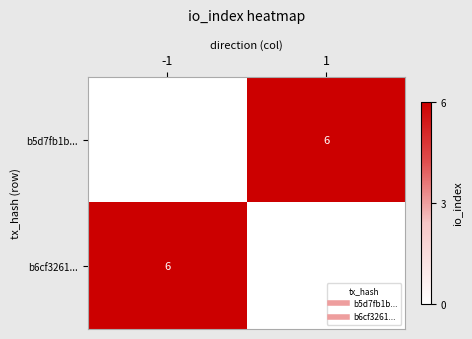

What is the total value across all series at 1?

6